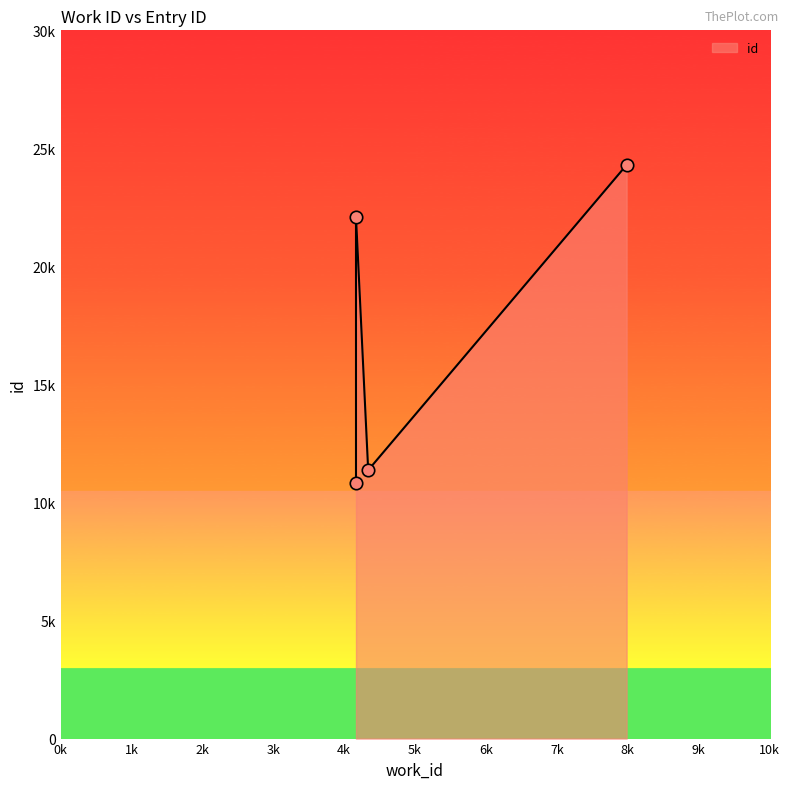

What is the change in value from 4167 to 4339?

+560